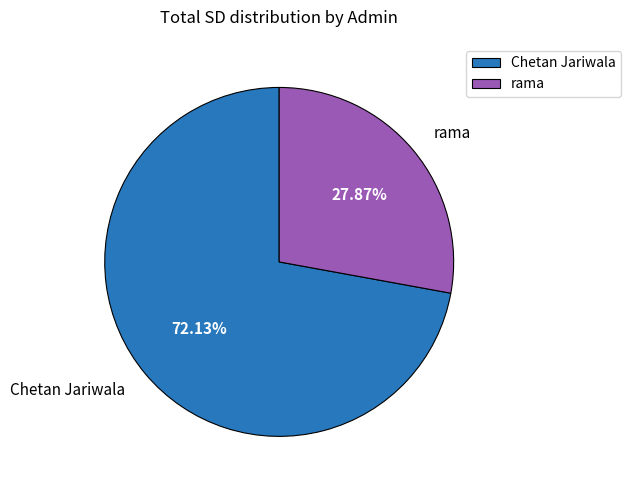

What is the largest slice in the pie chart?

Chetan Jariwala